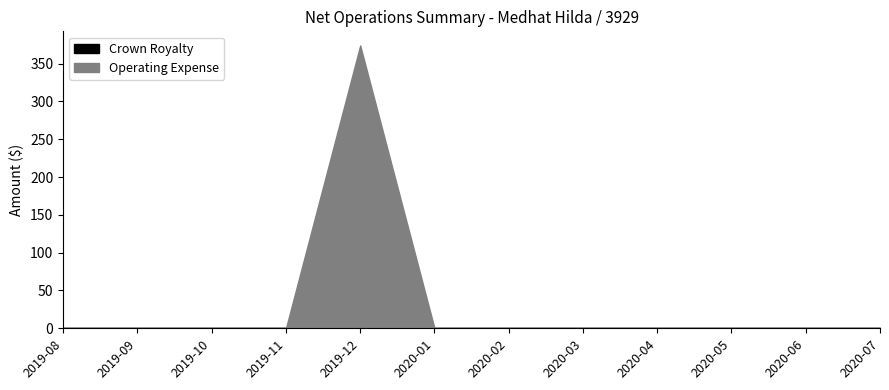

Reading left to right, transcribe all the data shown in this chart.

Crown Royalty: 2019-08=0.0	2019-09=0.0	2019-10=0.0	2019-11=0.0	2019-12=0.0	2020-01=0.0	2020-02=0.0	2020-03=0.0	2020-04=0.0	2020-05=0.0	2020-06=0.0	2020-07=0.0
Operating Expense: 2019-08=0.0	2019-09=0.0	2019-10=0.0	2019-11=0.0	2019-12=374.0	2020-01=0.0	2020-02=0.0	2020-03=0.0	2020-04=0.0	2020-05=0.0	2020-06=0.0	2020-07=0.0